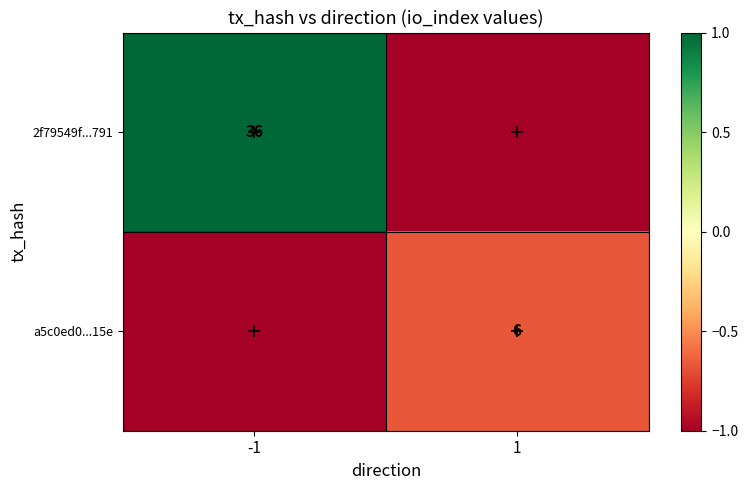

Is the value of a5c0ed0...15e at 1 greater than the value of 2f79549f...791 at -1?

No